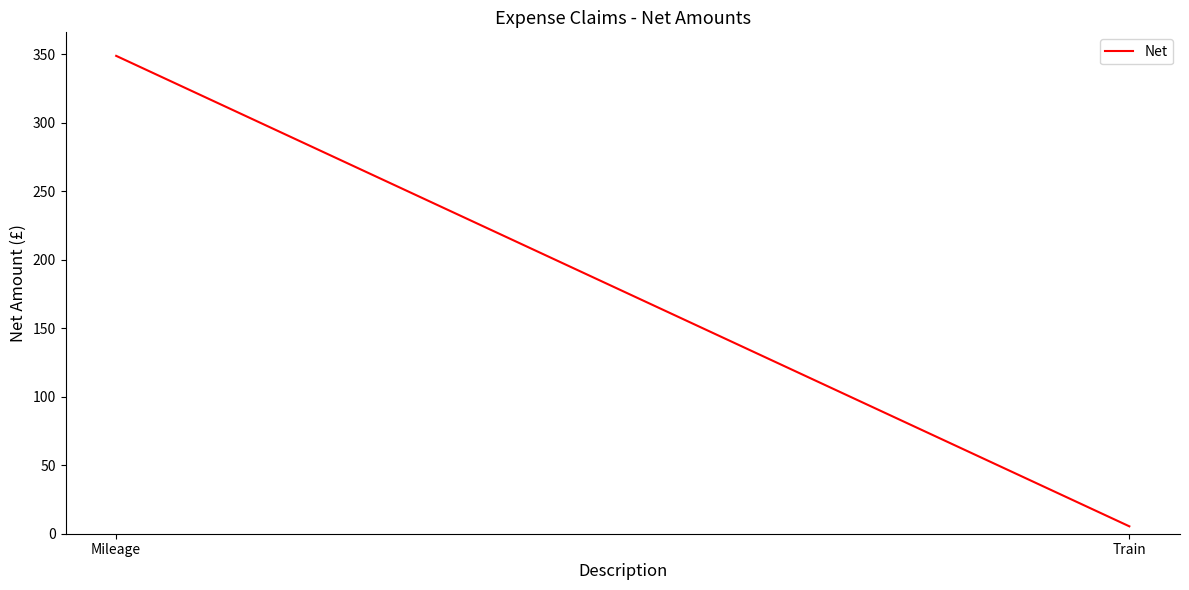

The value at Train is 5.4. True or false?

True